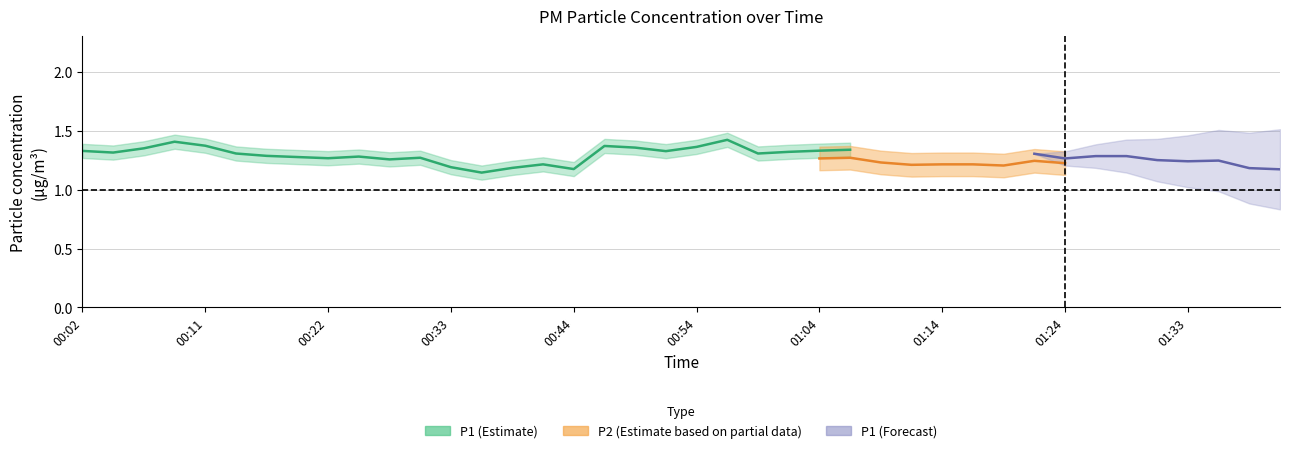

At how many categories does at least one series exceed 1?

37